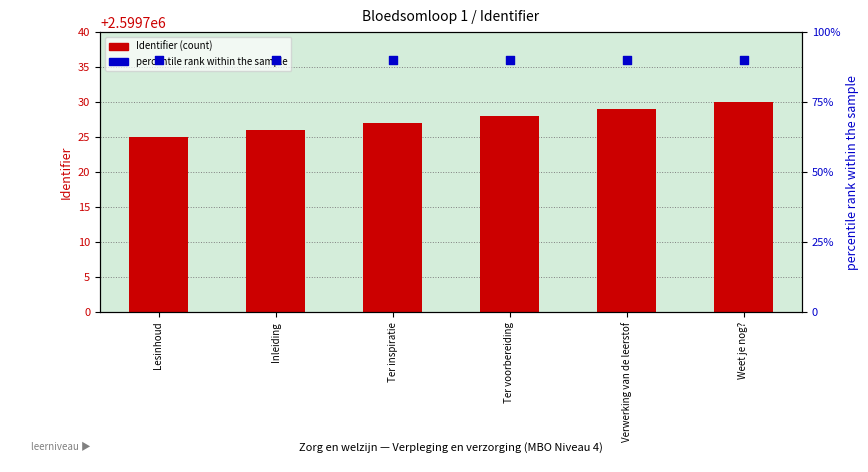

Which series contains the lowest Y value?

percentile rank